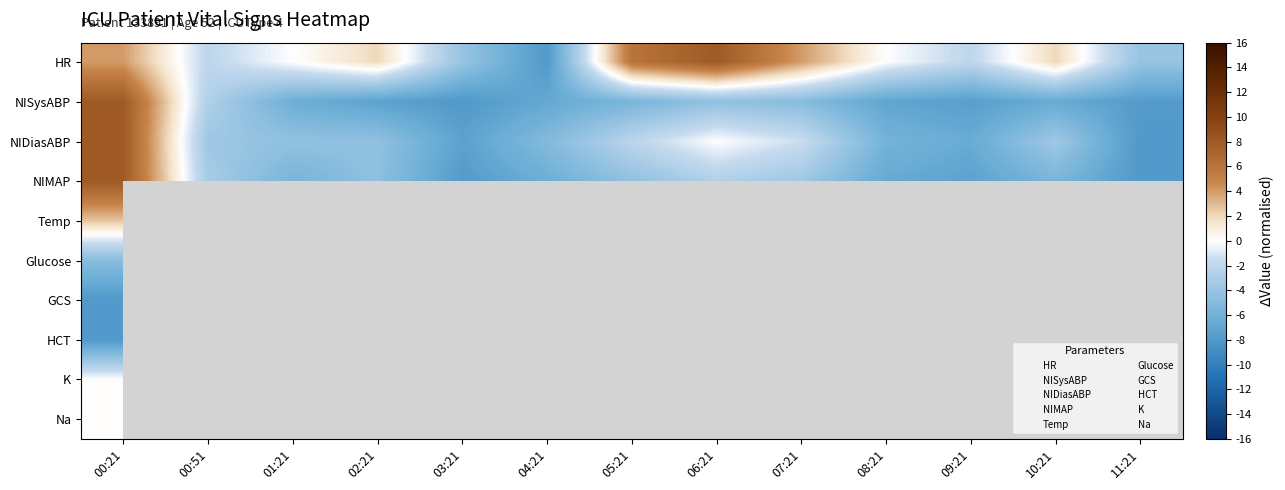

Count the HR values in the range -2 to 4.

8